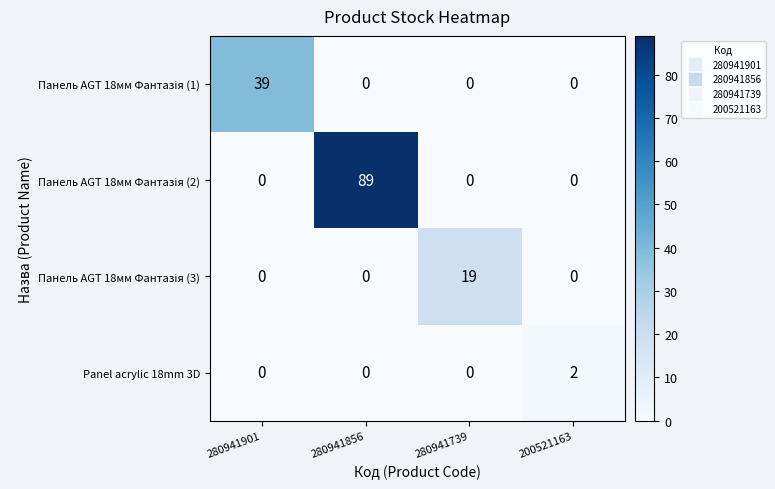

The value of Panel acrylic 18mm 3D at 280941856 is 0. True or false?

True